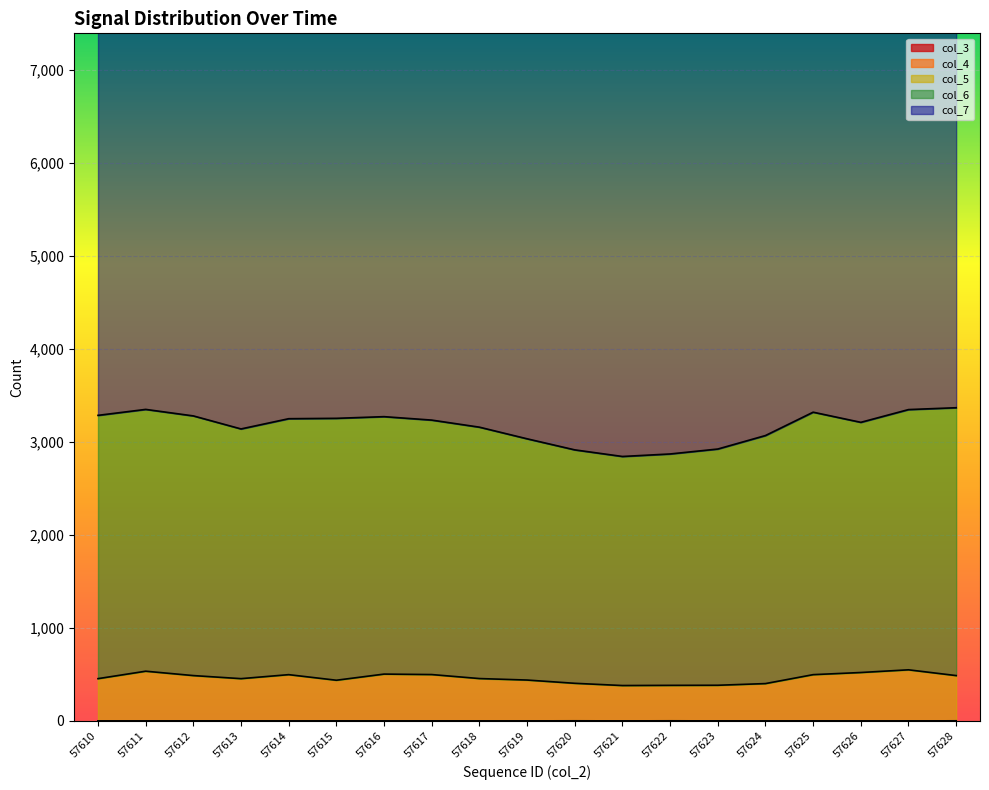

Reading left to right, transcribe all the data shown in this chart.

col_4: 57610=0	57611=0	57612=1	57613=1	57614=0	57615=1	57616=0	57617=1	57618=0	57619=1	57620=2	57621=1	57622=2	57623=1	57624=0	57625=1	57626=0	57627=0	57628=2
col_5: 57610=455	57611=535	57612=488	57613=455	57614=498	57615=438	57616=504	57617=499	57618=456	57619=440	57620=405	57621=381	57622=383	57623=384	57624=402	57625=498	57626=521	57627=550	57628=488
col_6: 57610=3285	57611=3349	57612=3279	57613=3139	57614=3249	57615=3253	57616=3271	57617=3234	57618=3158	57619=3033	57620=2914	57621=2843	57622=2870	57623=2923	57624=3068	57625=3319	57626=3210	57627=3347	57628=3367